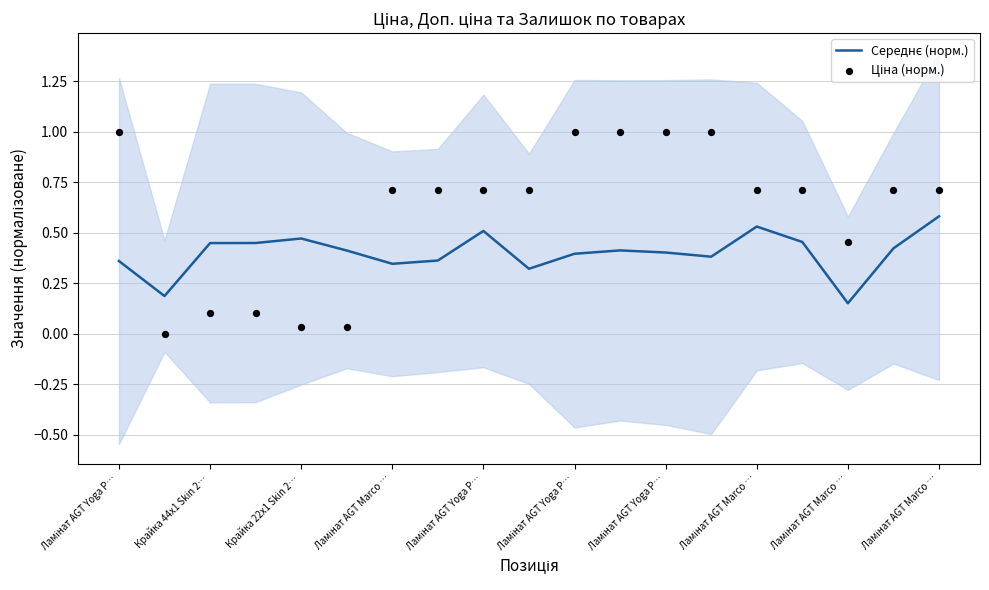

At which category is the sum across all series the highest?

11